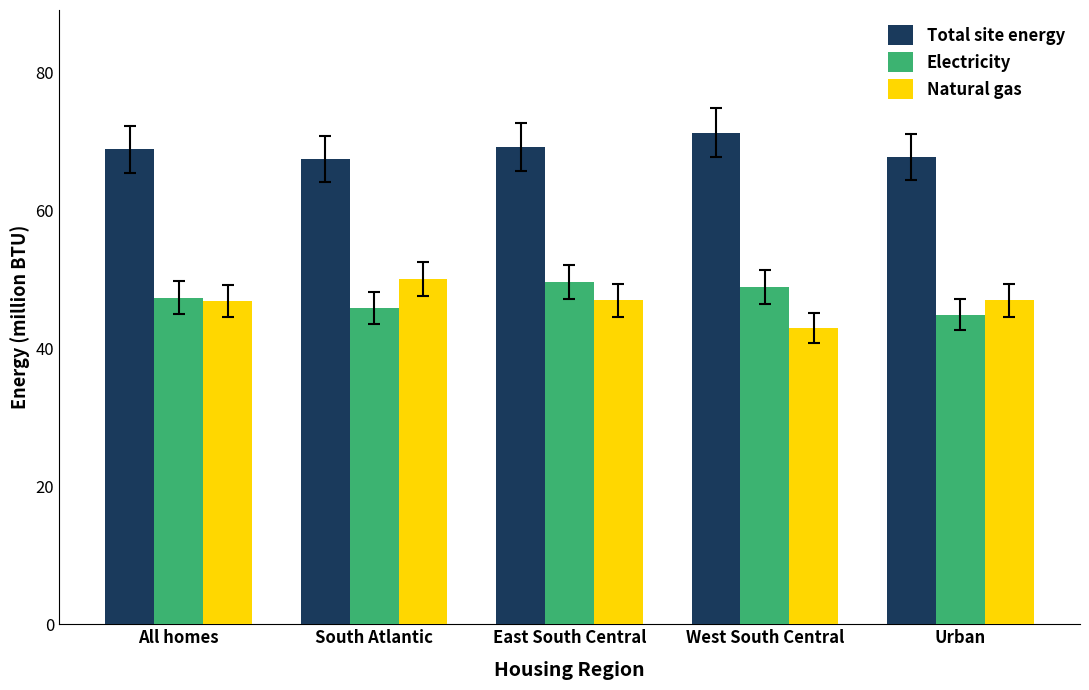

Which category has the highest value in the Total site energy series?

West South Central